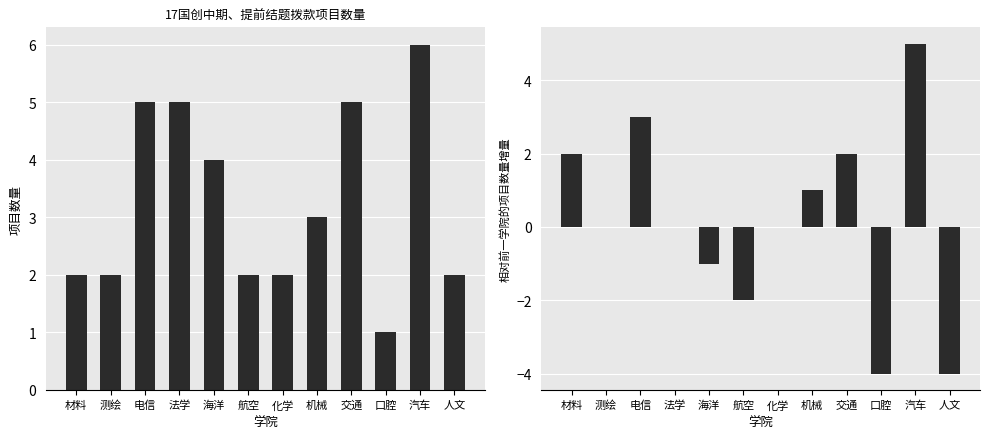

What is the label of the 9th bar from the right?

法学